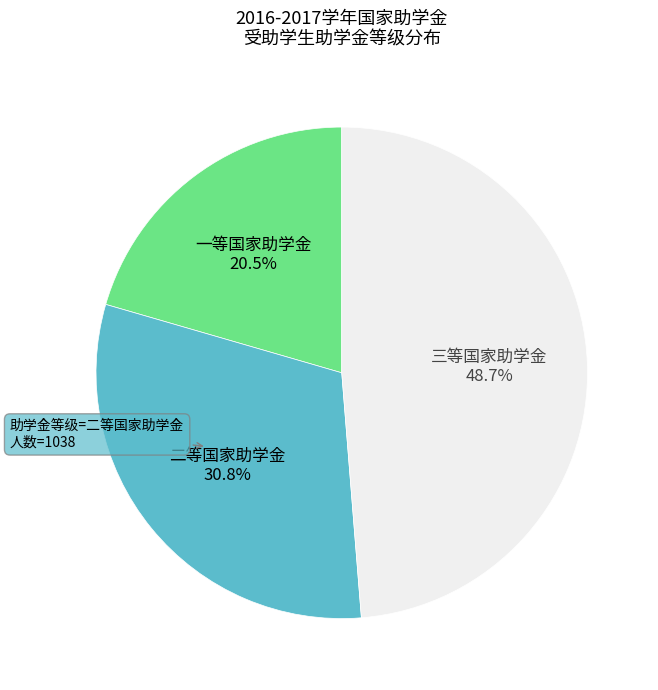

Does any single category account for the majority?

No